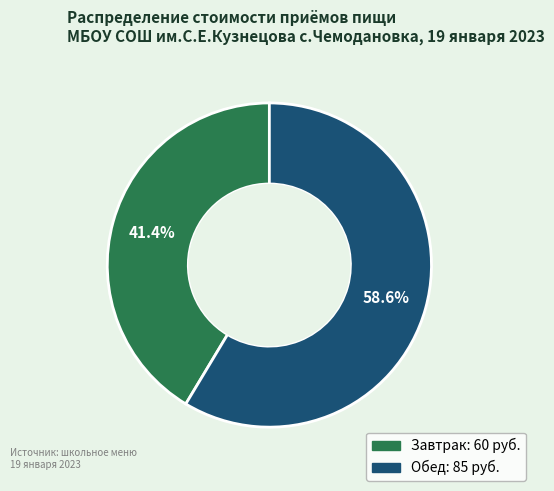

To the nearest percent, what is the difference between the Обед and Завтрак slice percentages?

17%